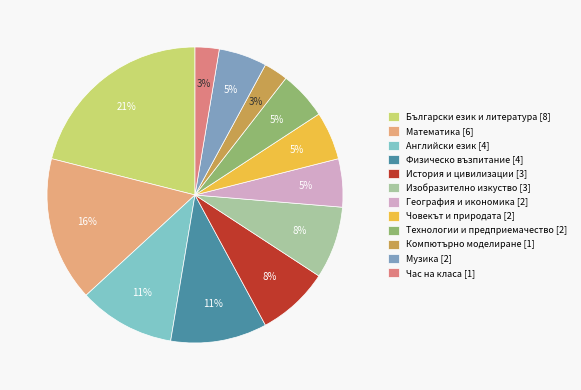

Does Български език и литература [8] account for over 50% of the chart?

No